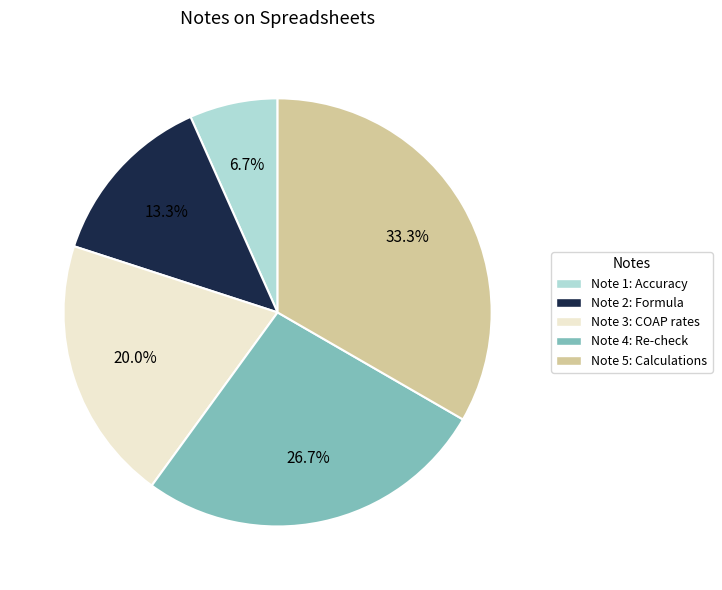

Rank the categories by value from highest to lowest.

Note 5: Calculations, Note 4: Re-check, Note 3: COAP rates, Note 2: Formula, Note 1: Accuracy